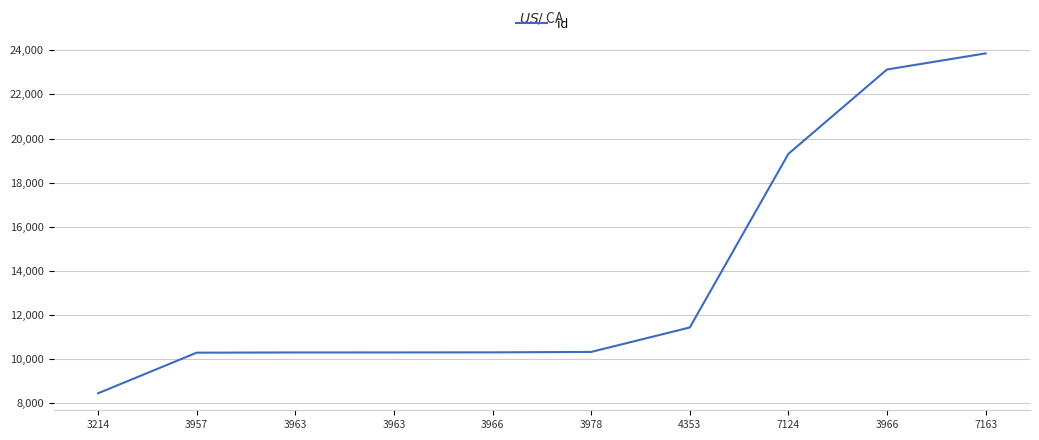

Is this an area chart (filled region under the line)?

No